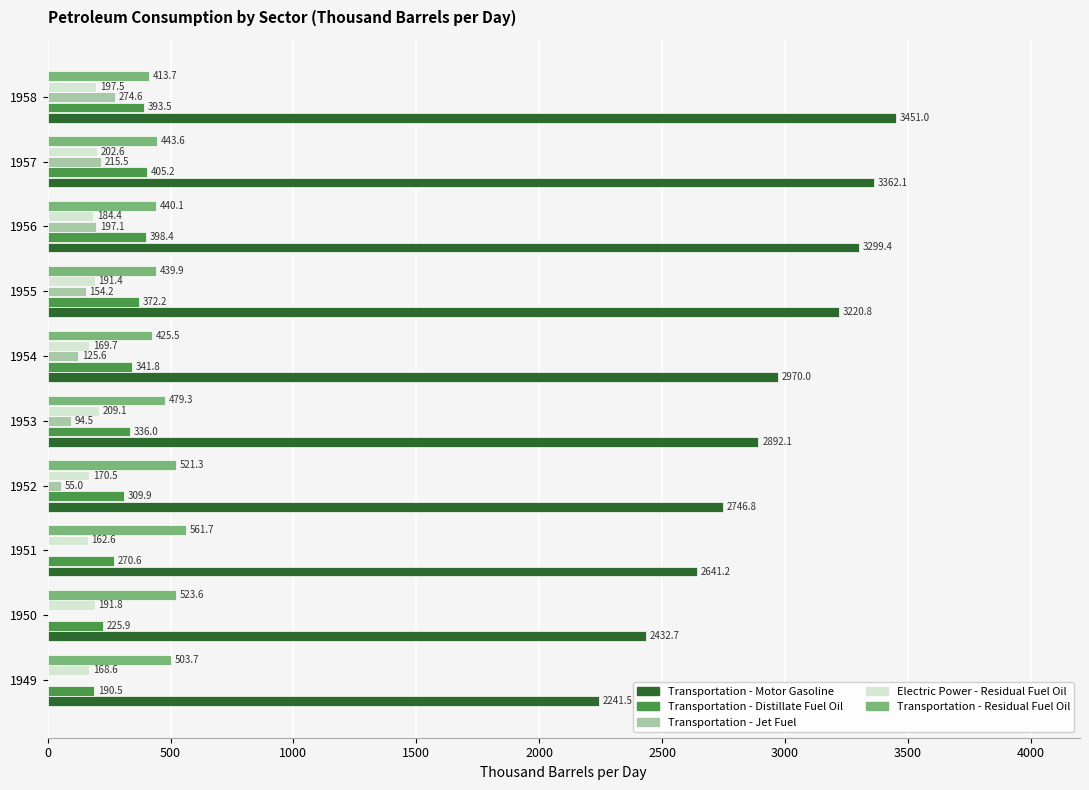

Which series has the largest total across all categories?

Transportation - Motor Gasoline